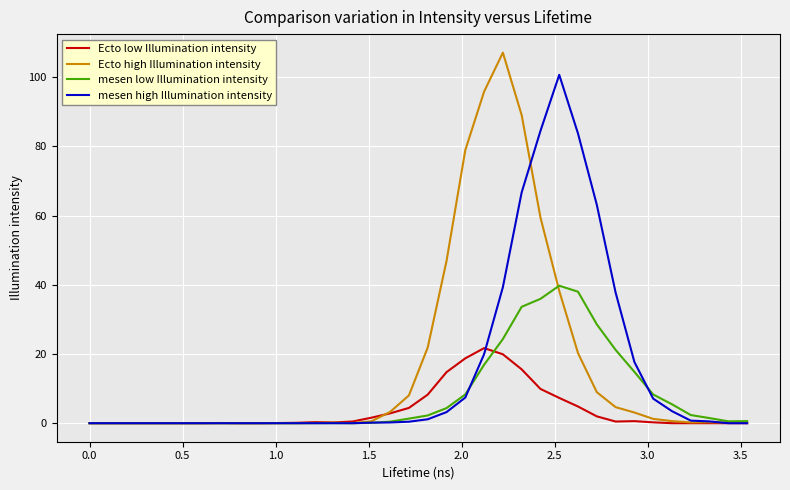

Which series has the largest range (max minus min)?

Ecto high Illumination intensity